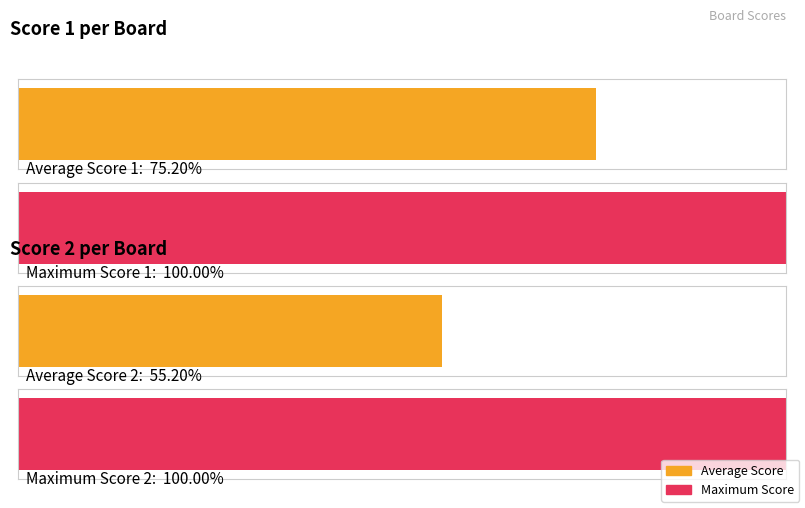

Does the chart contain stacked bars?

No